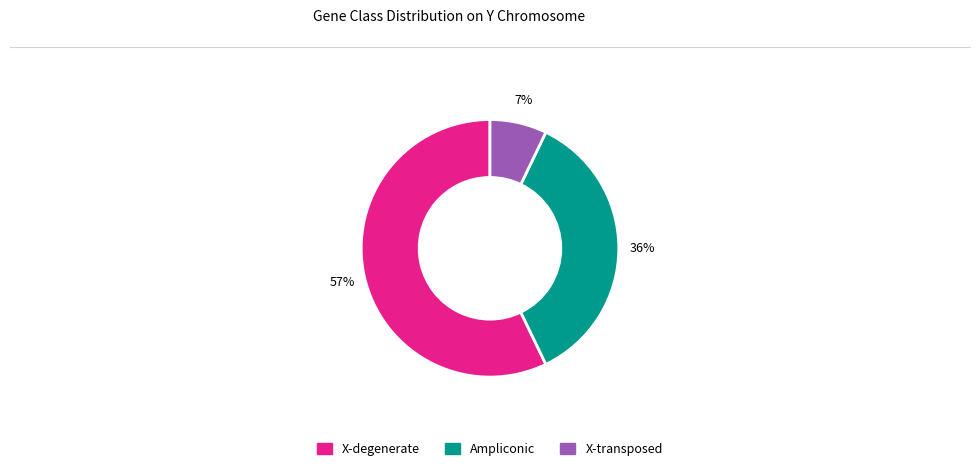

How many segments does this pie chart have?

3